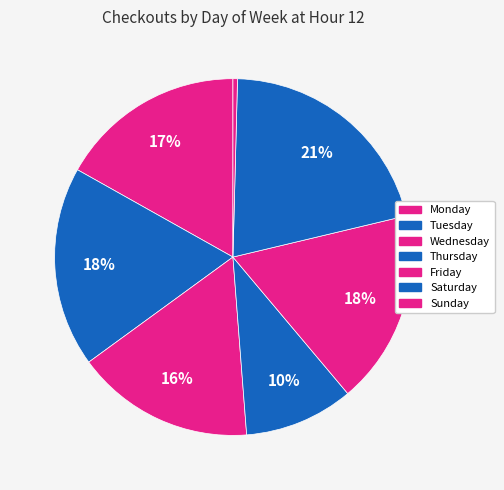

Does Wednesday account for over 50% of the chart?

No